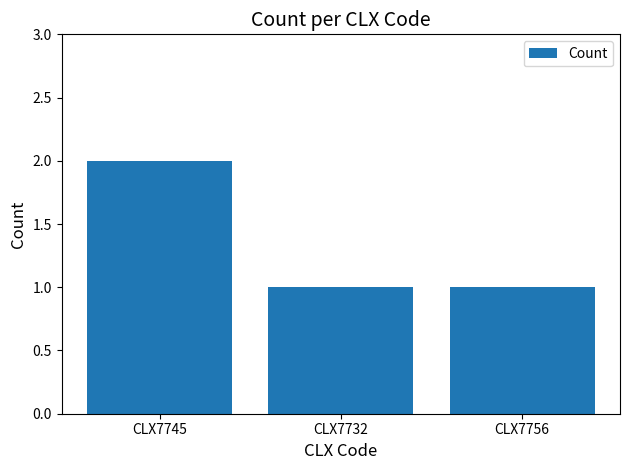

What is the change in value from CLX7745 to CLX7732?

-1